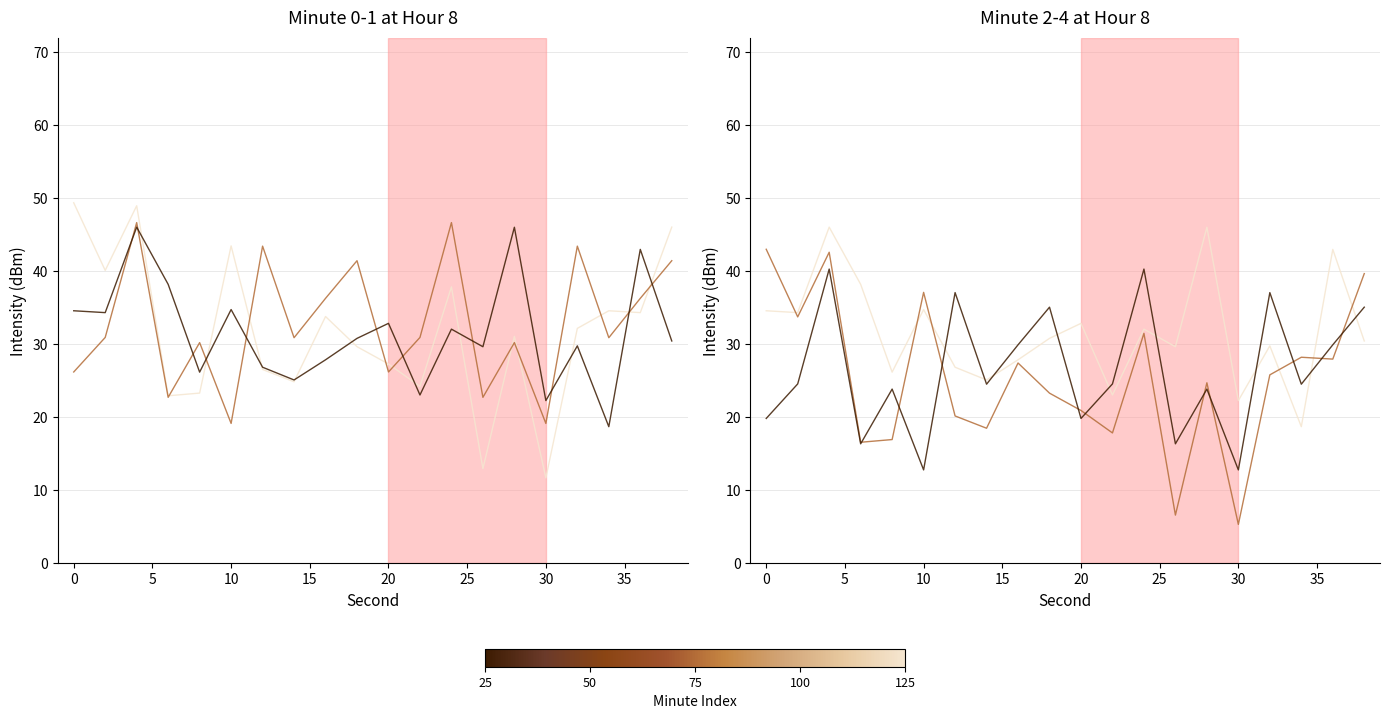

True or false: minute_0 and minute_3 intersect in this chart.

False